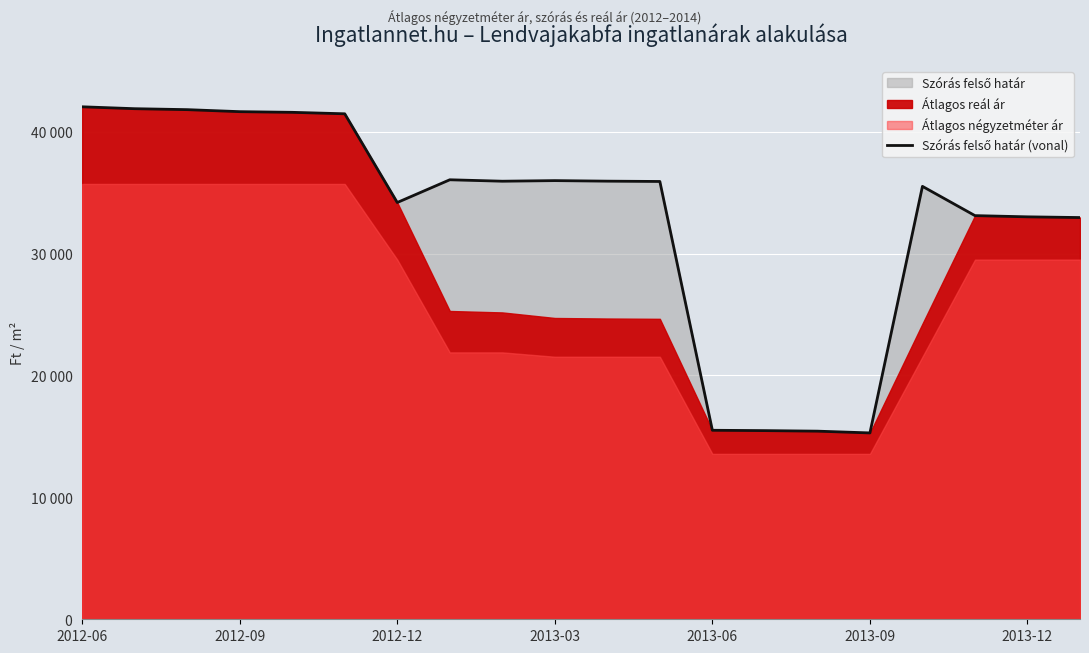

Read the value at 13, to the nearest 100.

15500